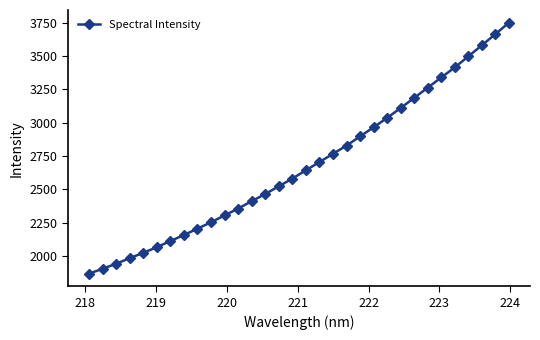

What is the average value?

2680.5